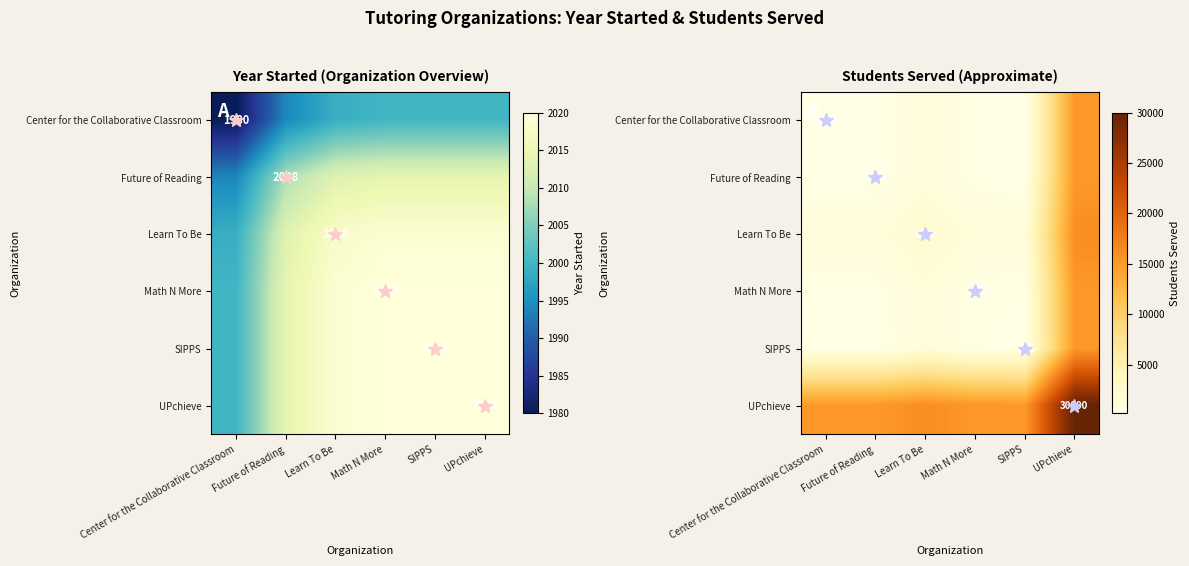

What is the average value of the row_0 series?

2879.2